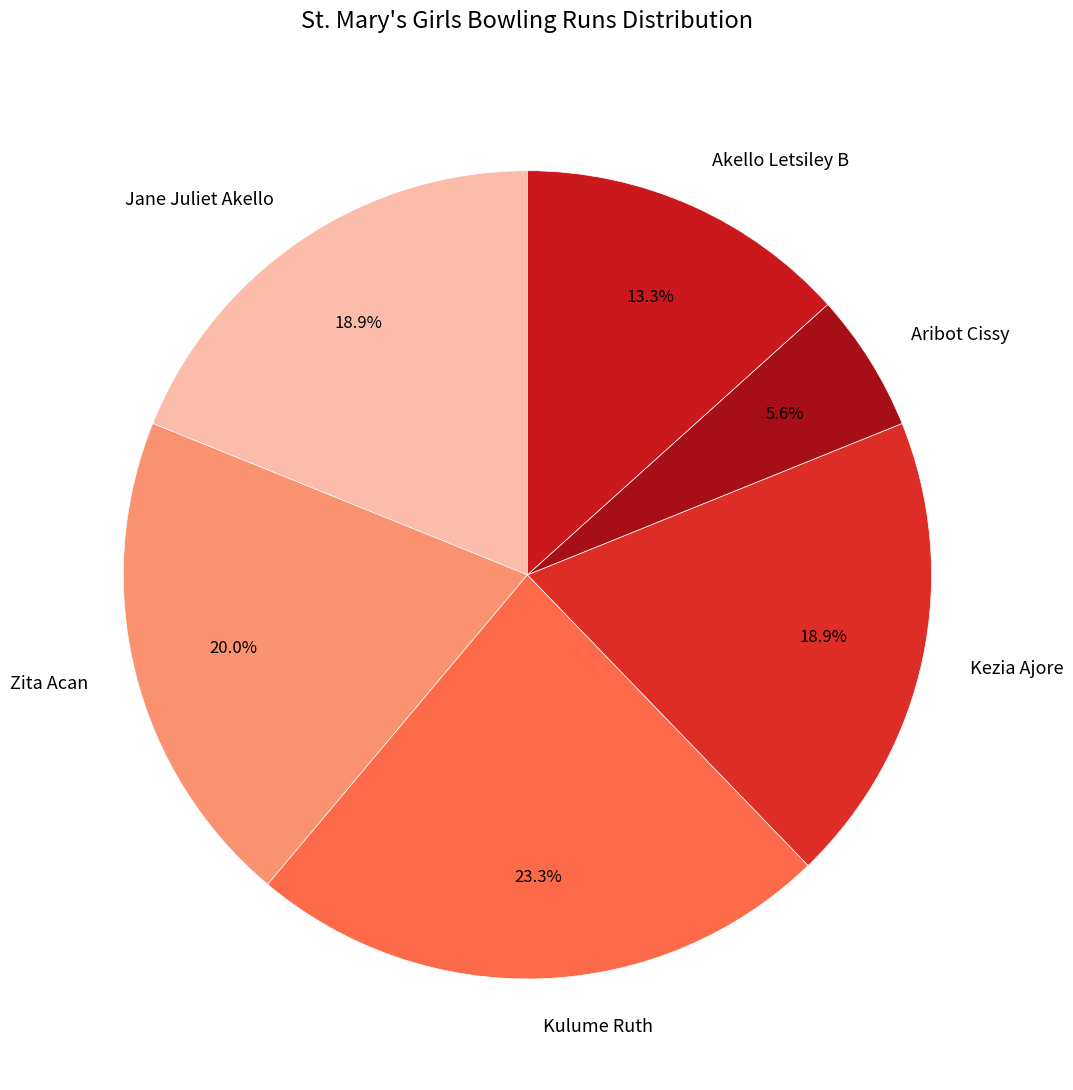

What is the total percentage of Jane Juliet Akello and Zita Acan?

38.9%